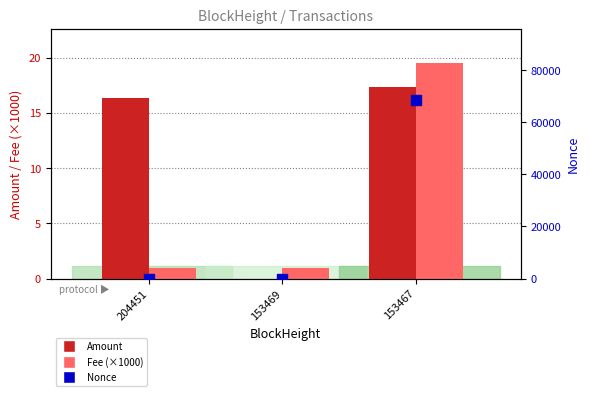

What are all the series names shown in the legend?

Amount, Fee (×1000), Nonce